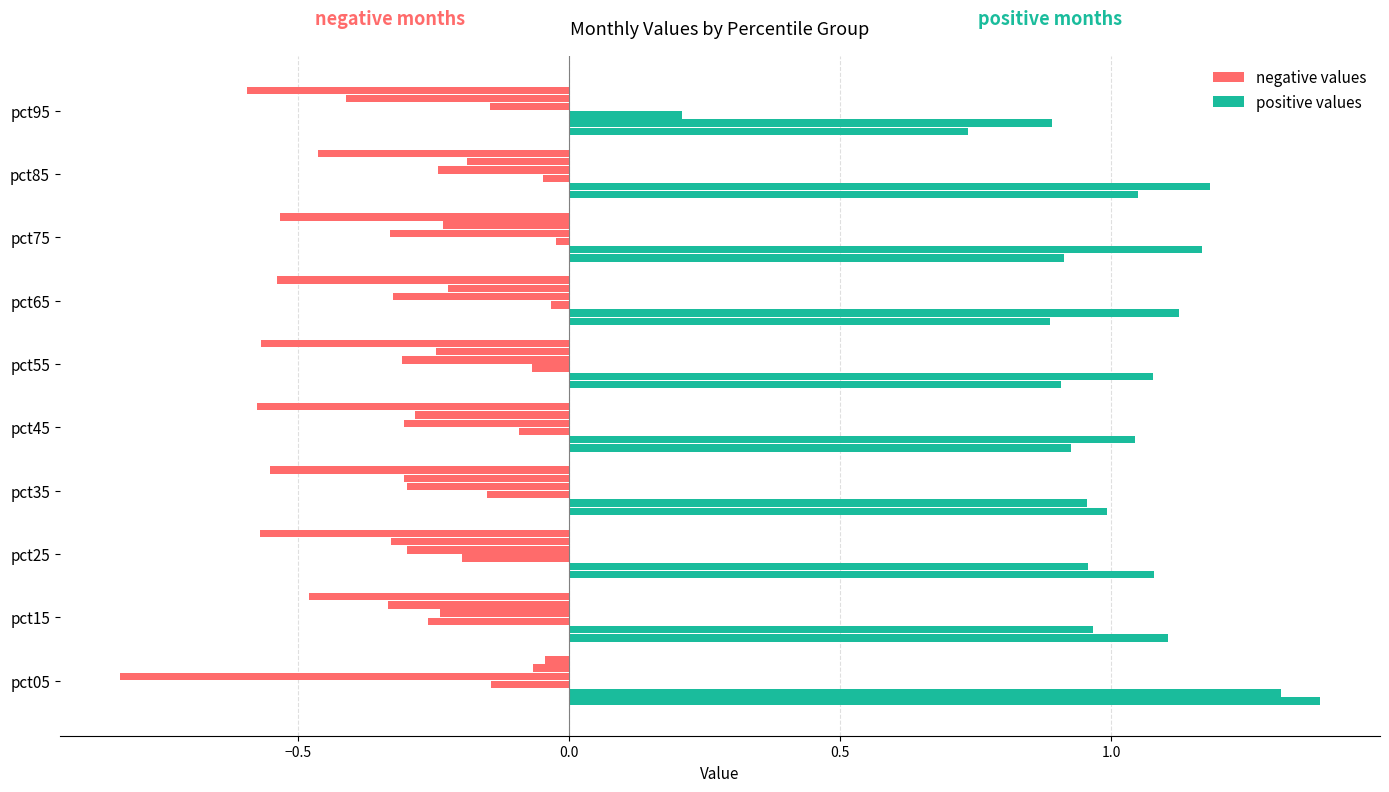

How many distinct data groups are displayed?

6